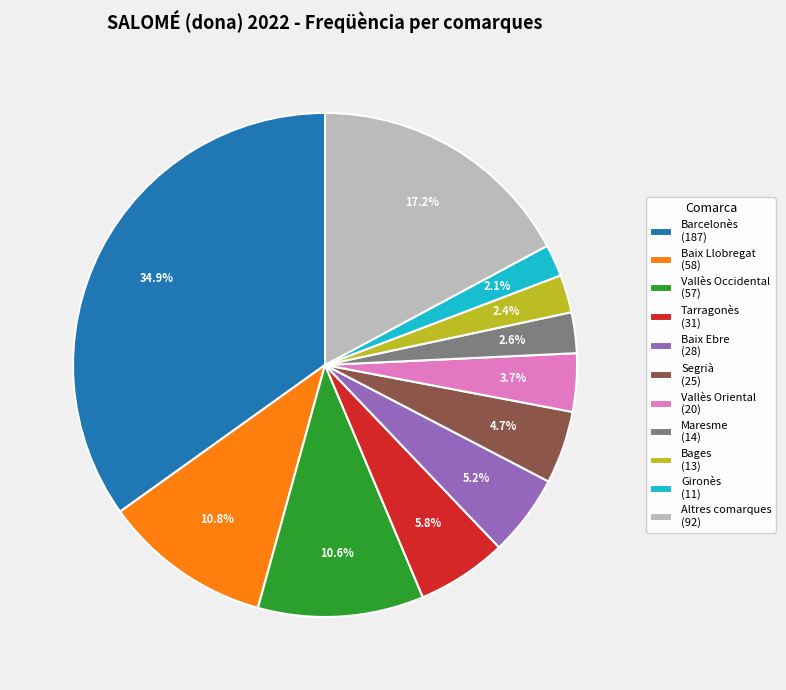

To the nearest percent, what is the difference between the largest and smallest slice percentages?

33%